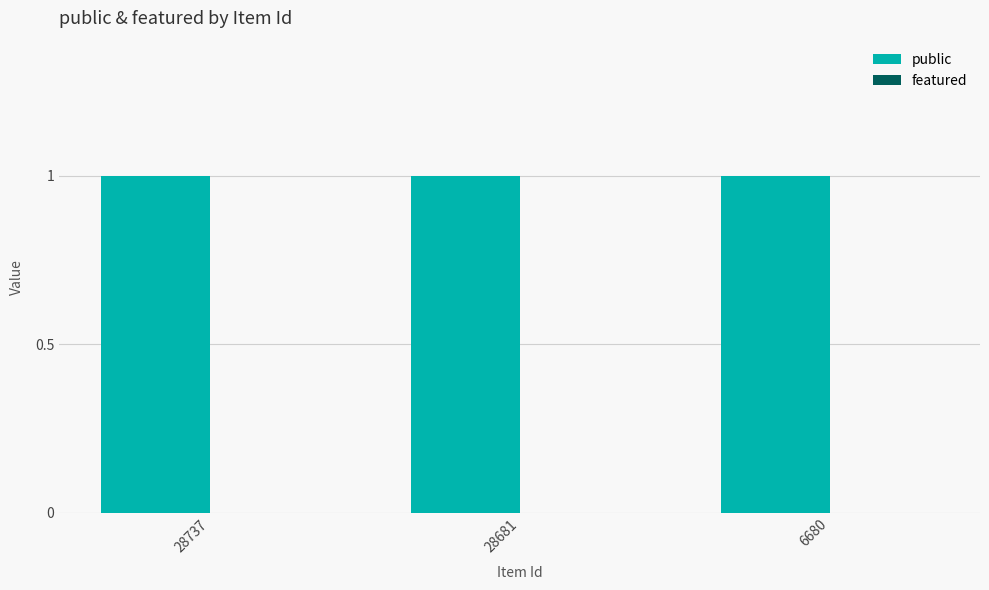

Which series has the largest total across all categories?

public